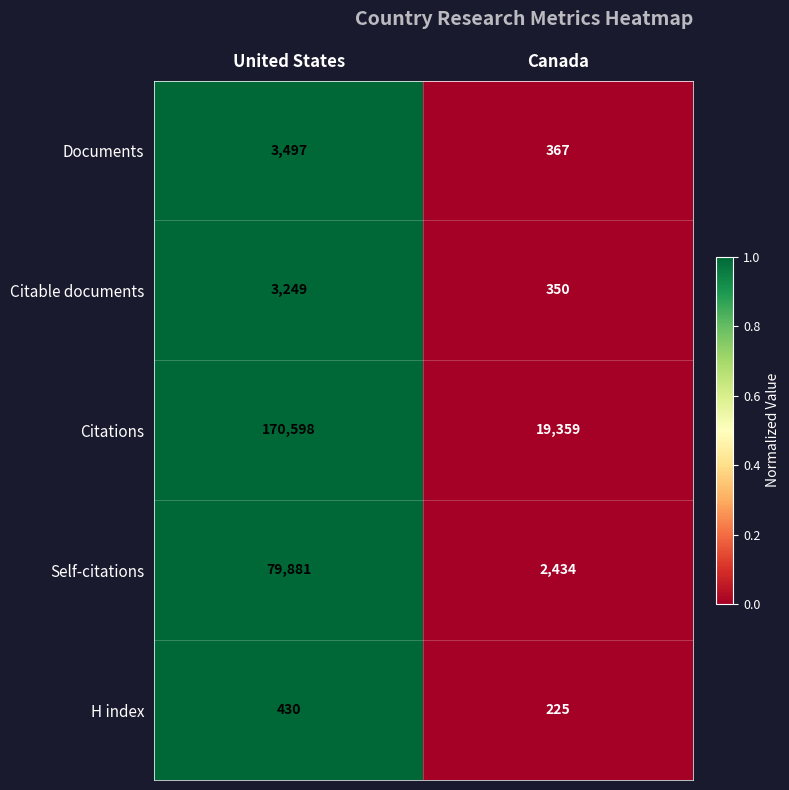

Which label corresponds to the smallest value in the chart?

Canada